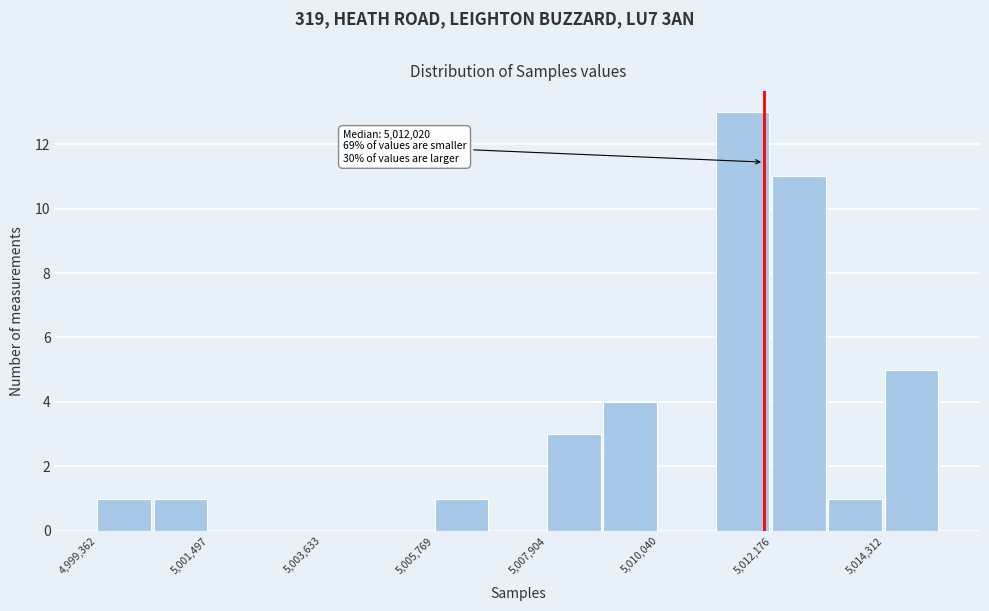

Read against the x-axis, roughly where is the centre of the tallest bar?

5011500